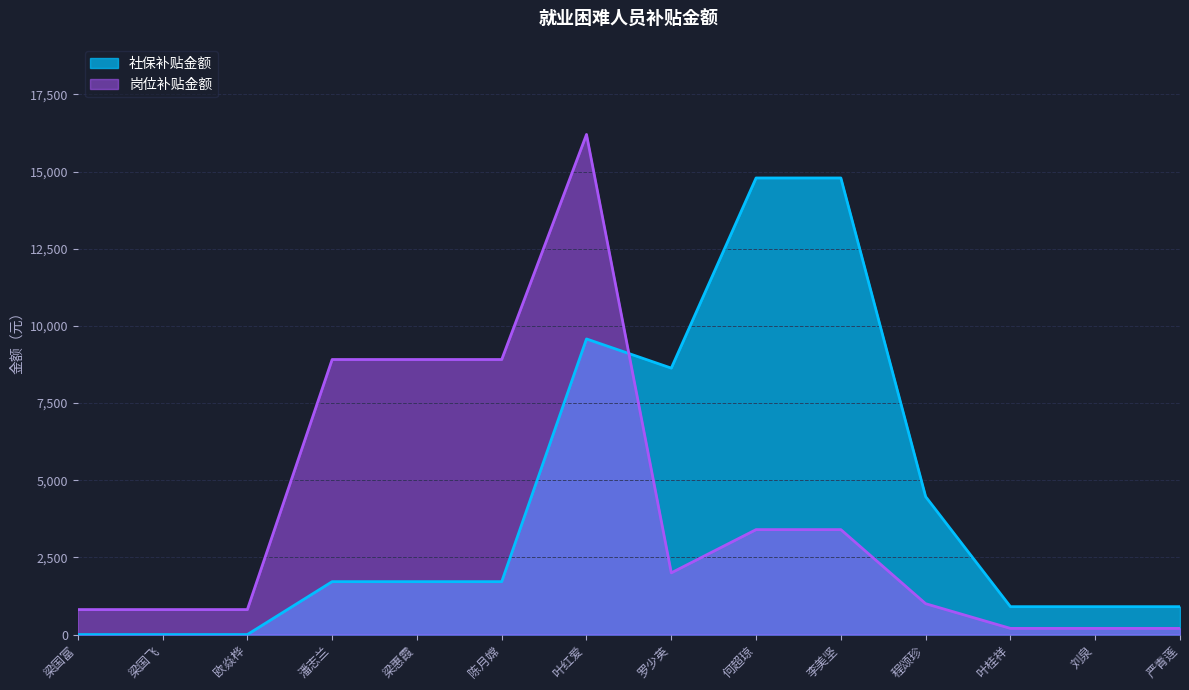

Rank the series by their maximum value, from lowest to highest.

社保补贴金额, 岗位补贴金额